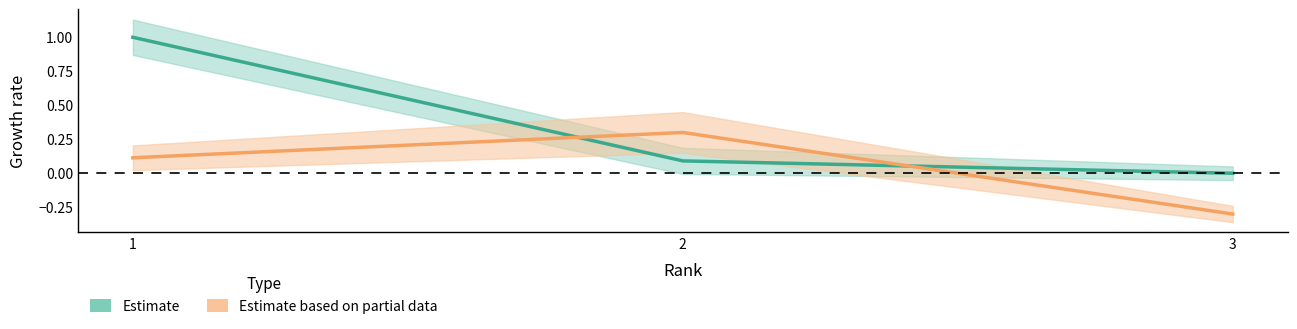

Count the number of categories in the chart.

3